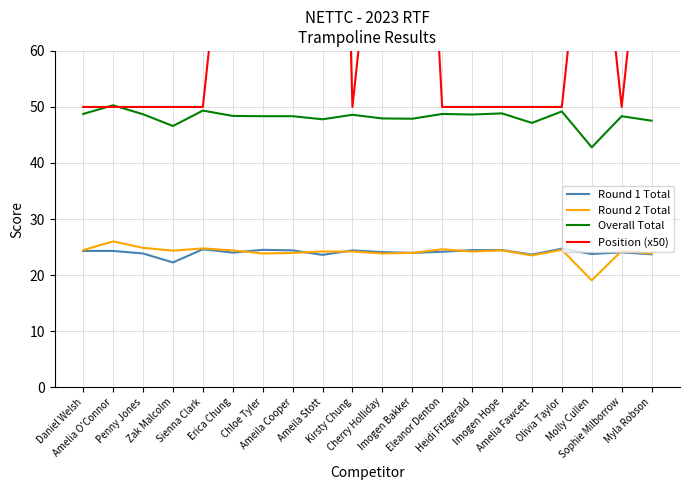

Count the number of data series in this chart.

4